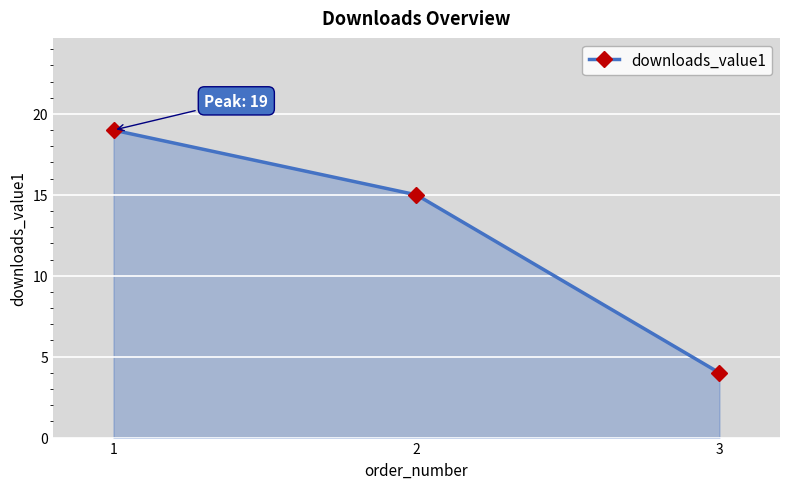

How many lines are shown in the chart?

1